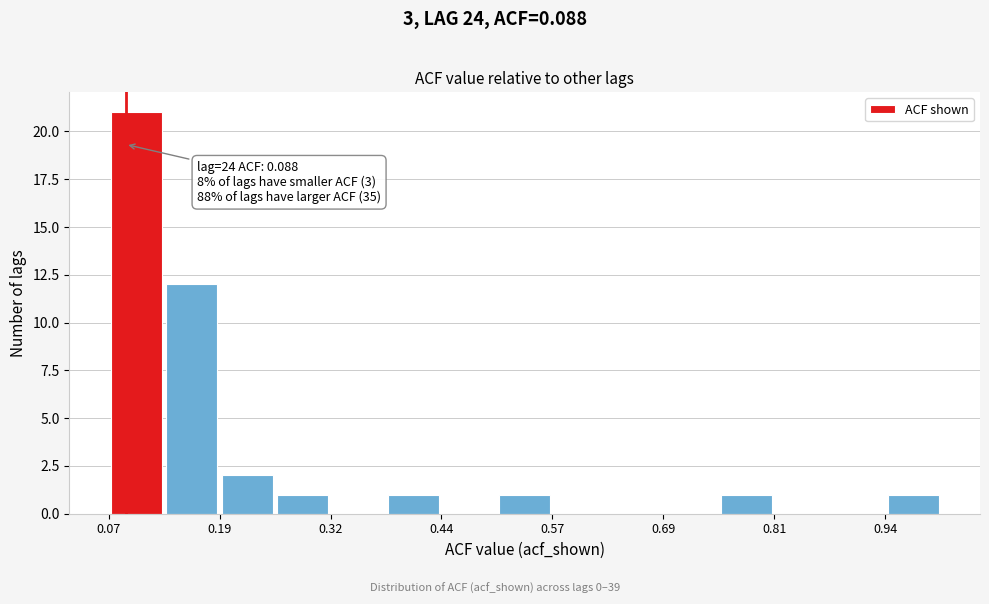

Around what value on the x-axis is the tallest bar? Give the approximate position of its centre, as read against the axis.

0.10